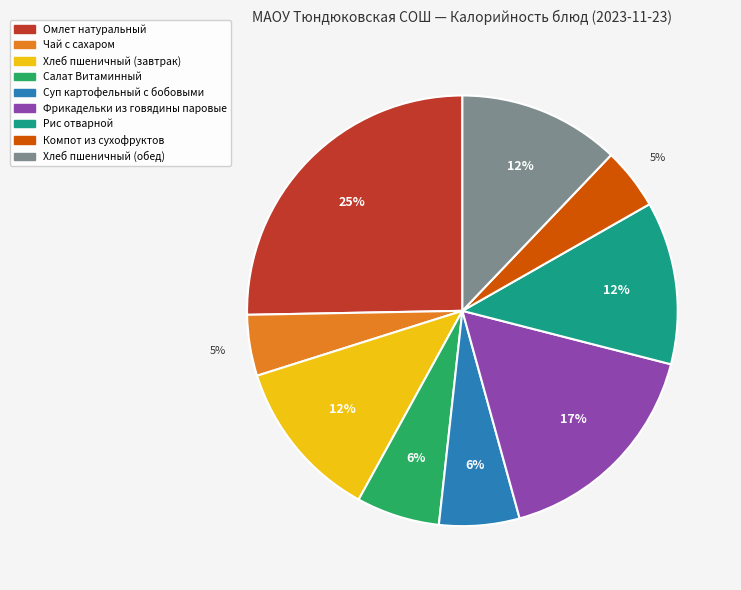

To the nearest percent, what is the average slice percentage?

11%